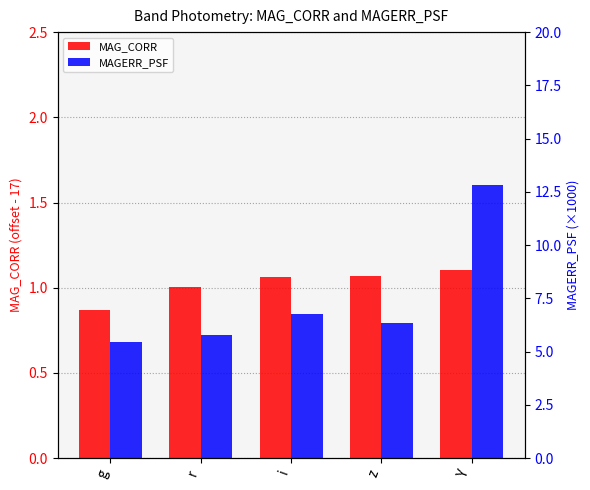

What is the difference between the MAGERR_PSF values at Y and g?

7.3